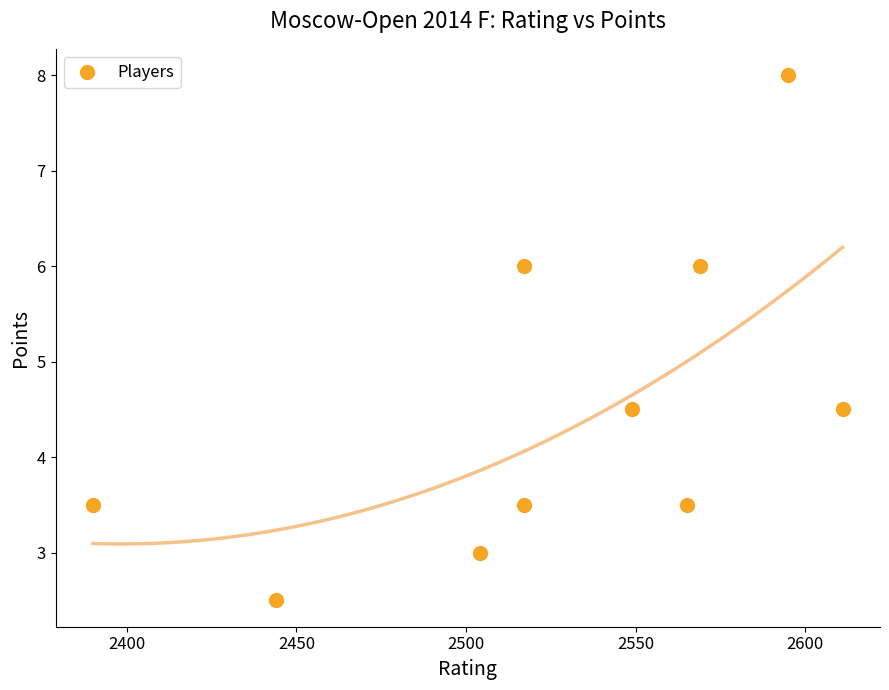

What is the range of Y values (max minus min)?

5.5